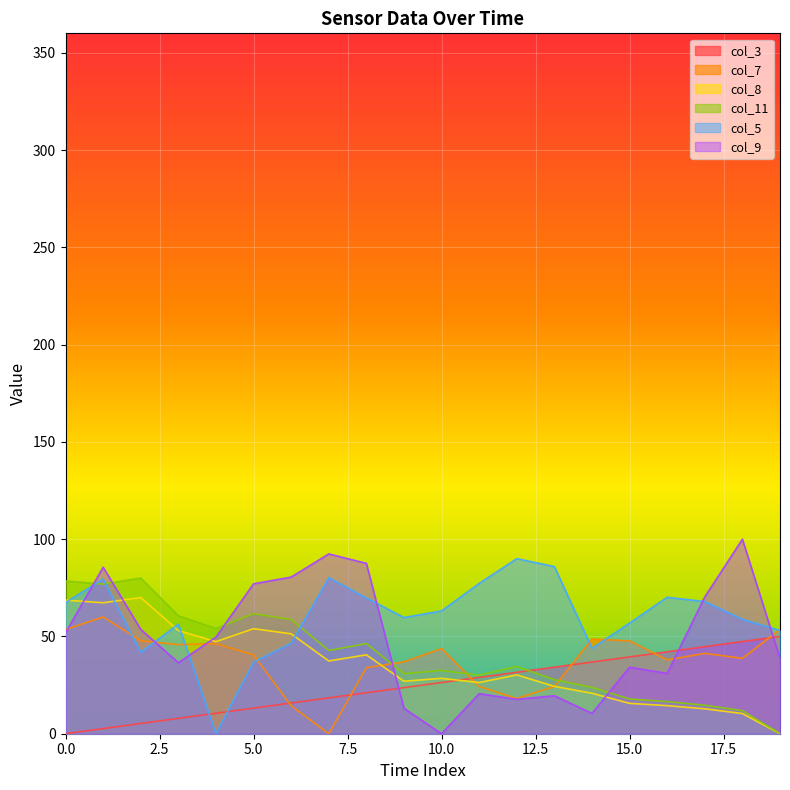

Reading right to left, transcribe all the data shown in this chart.

col_3: 50.0	47.4	44.7	42.1	39.5	36.8	34.2	31.6	28.9	26.3	23.7	21.1	18.4	15.8	13.2	10.5	7.9	5.3	2.6	0.0
col_7: 53.6	38.8	41.3	38.0	47.7	48.7	24.3	18.1	24.3	43.8	36.9	33.9	0.0	14.4	40.5	46.3	45.8	47.8	60.0	53.5
col_8: 0.0	10.4	12.8	14.4	15.6	20.8	24.3	30.2	26.3	28.5	27.0	40.6	37.4	51.3	54.0	47.3	53.0	70.0	67.3	68.7
col_11: 0.0	11.9	14.6	16.5	17.8	23.8	27.8	34.6	30.1	32.5	30.9	46.3	42.8	58.7	61.7	54.1	60.6	80.0	76.9	78.5
col_5: 53.1	58.8	67.9	70.1	56.9	43.9	85.9	90.0	77.3	63.1	59.7	69.8	80.2	46.5	36.8	0.0	56.3	41.8	79.5	67.5
col_9: 38.7	100.0	70.3	31.0	34.2	10.5	19.5	17.7	20.6	0.0	13.1	87.6	92.4	80.5	77.1	49.7	36.5	53.6	85.6	51.9